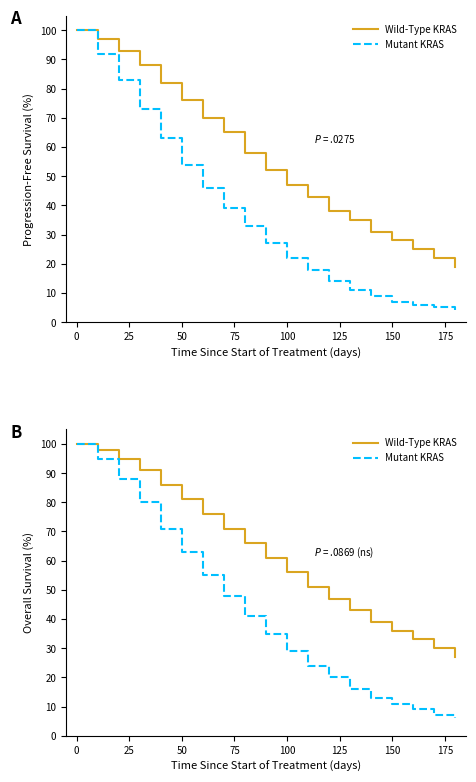

What is the difference between the maximum and second lowest values in the Wild-Type KRAS series?

70